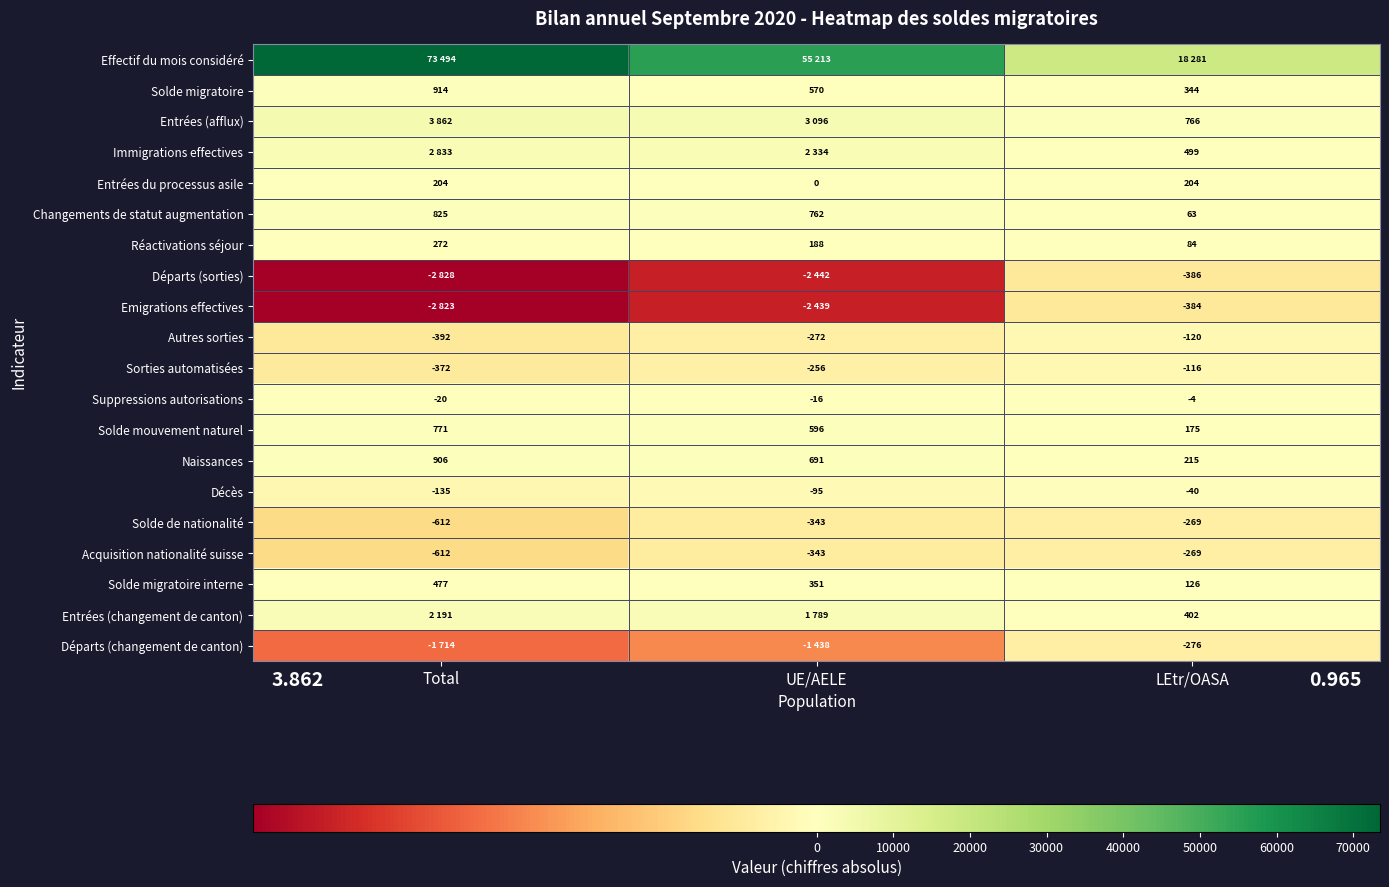

At how many categories does at least one series exceed 21087?

2